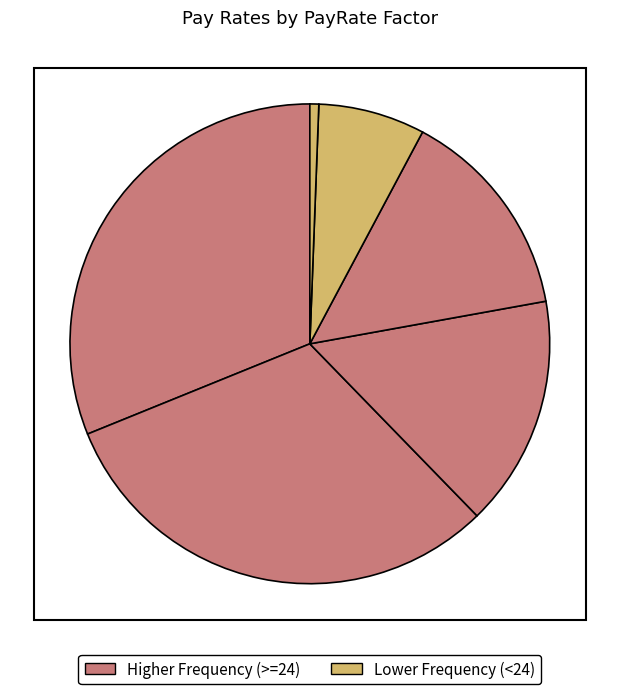

How many segments does this pie chart have?

6